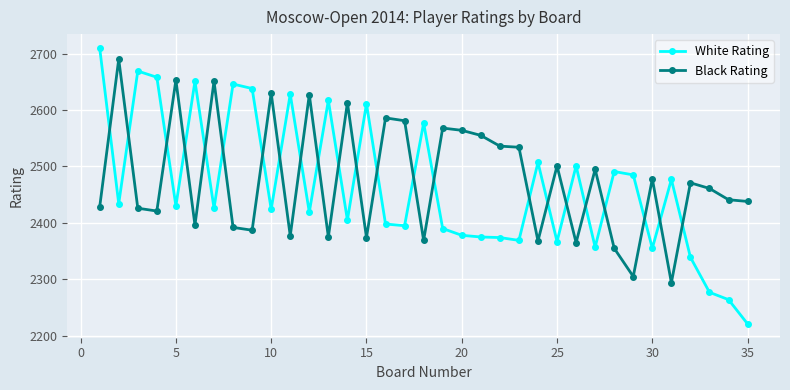

What is the highest value of the White Rating series?

2710